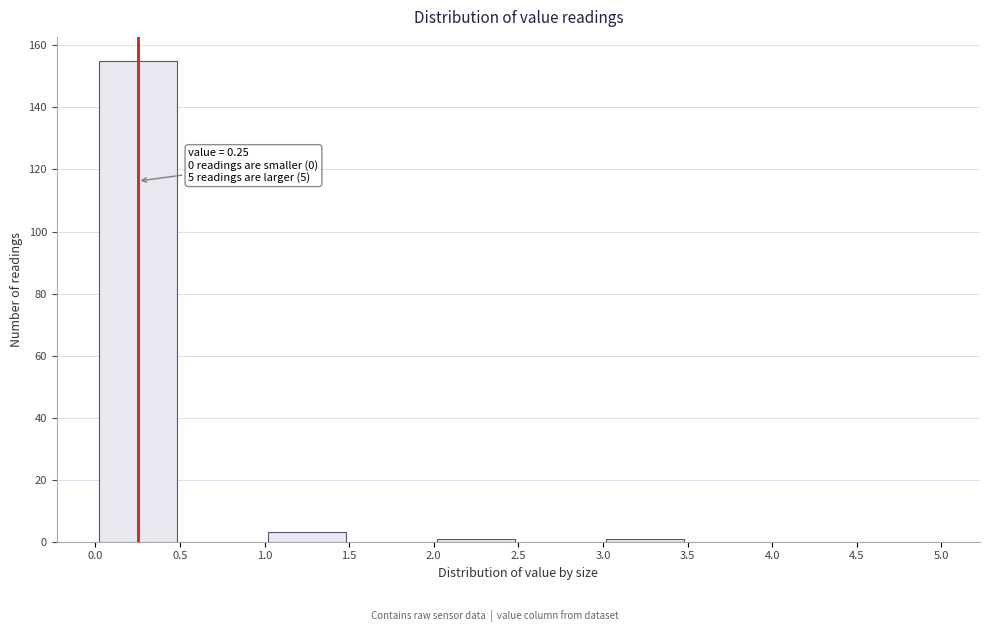

Which range on the x-axis has the tallest bar?

0.0 to 0.5